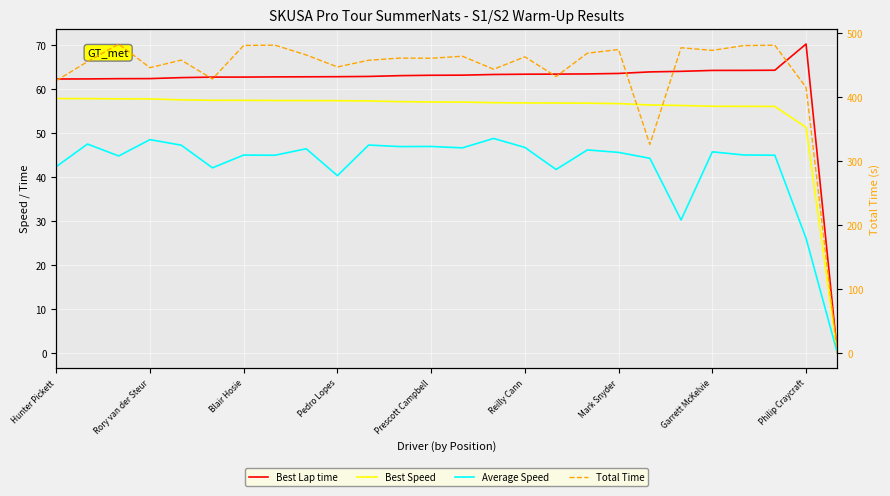

The Total Time series shows 622.1 at Prescott Campbell. True or false?

False